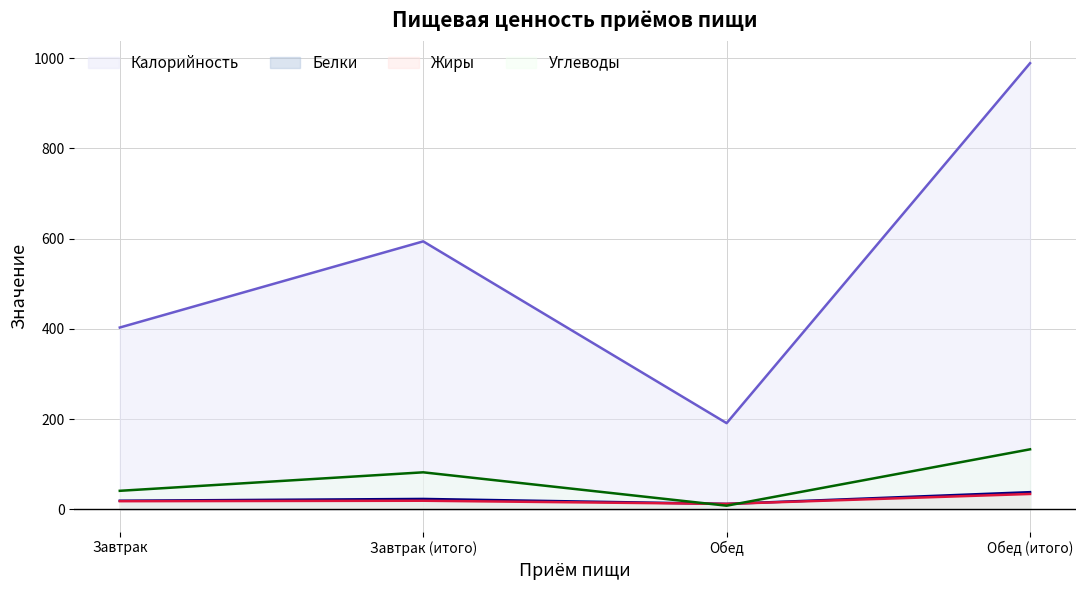

At which label does Белки reach its minimum?

Обед